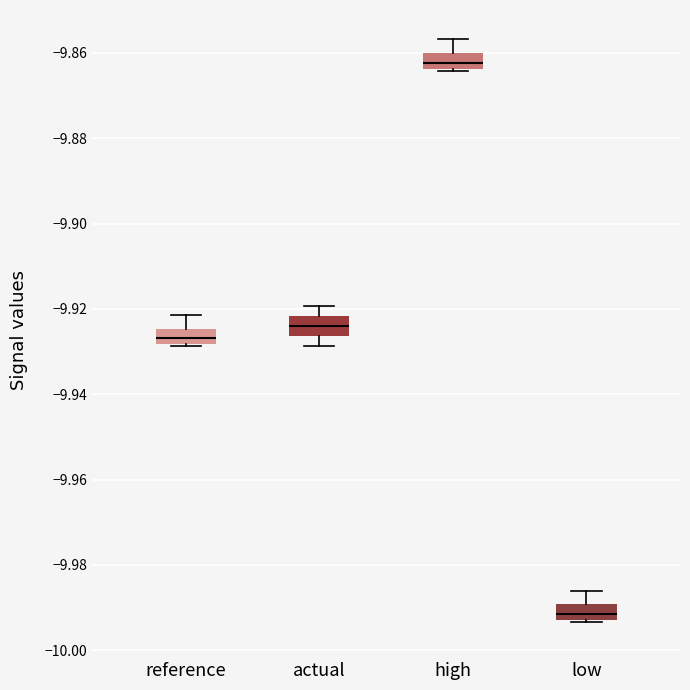

Reading left to right, read every box against the y-axis: the position of its median line, the range the box covers, and the ends of its whiskers. The values are not printed on the chart, so give them approximately, as read against the axis.

reference: median -9.926, box -9.928 to -9.924, whiskers -9.928 to -9.922
actual: median -9.924, box -9.926 to -9.922, whiskers -9.928 to -9.920
high: median -9.862, box -9.864 to -9.860, whiskers -9.864 to -9.856
low: median -9.992 (inside the box), box -9.992 to -9.990, whiskers -9.994 to -9.986